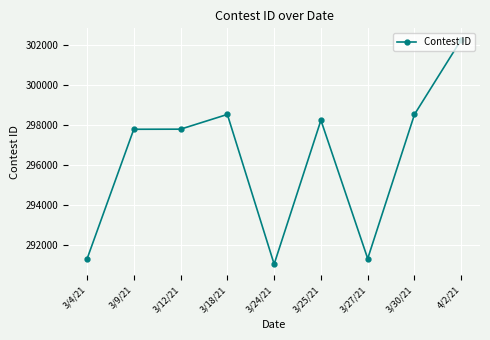

What is the greatest value displayed?

302293